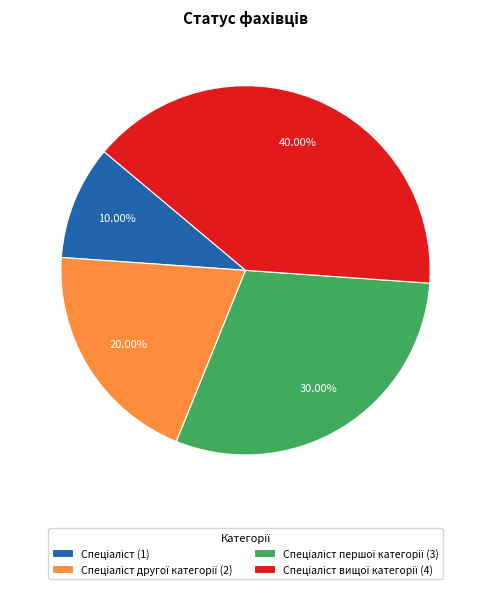

Is there any slice that represents more than half of the pie?

No